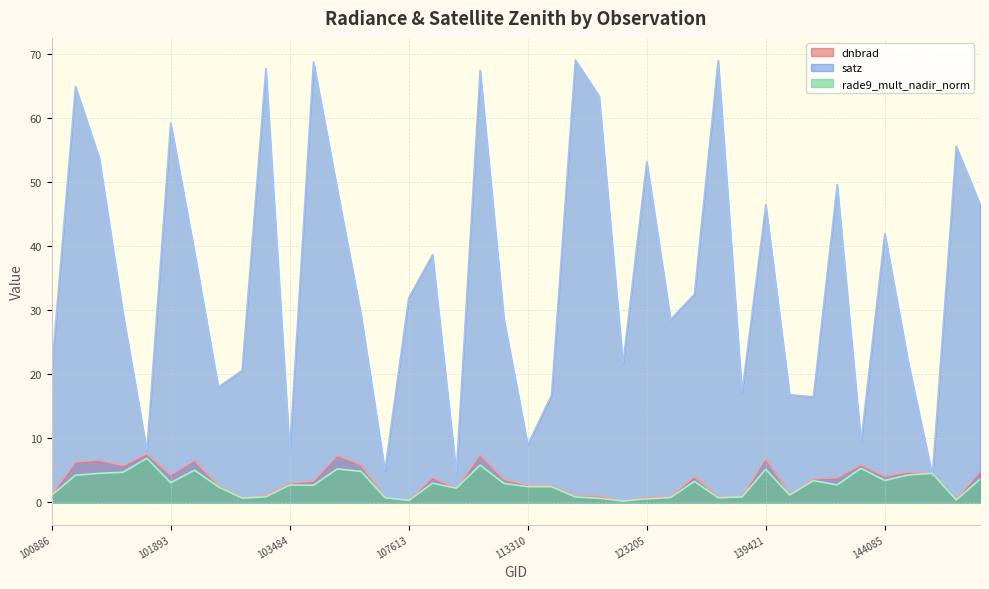

What are all the series names shown in the legend?

dnbrad, satz, rade9_mult_nadir_norm